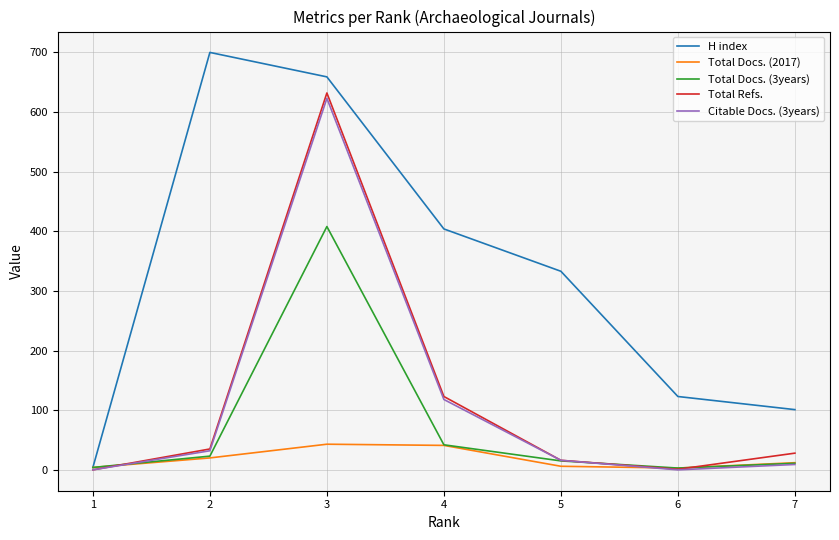

What is the approximate value of Total Docs. (2017) at 4, to the nearest 10?

40